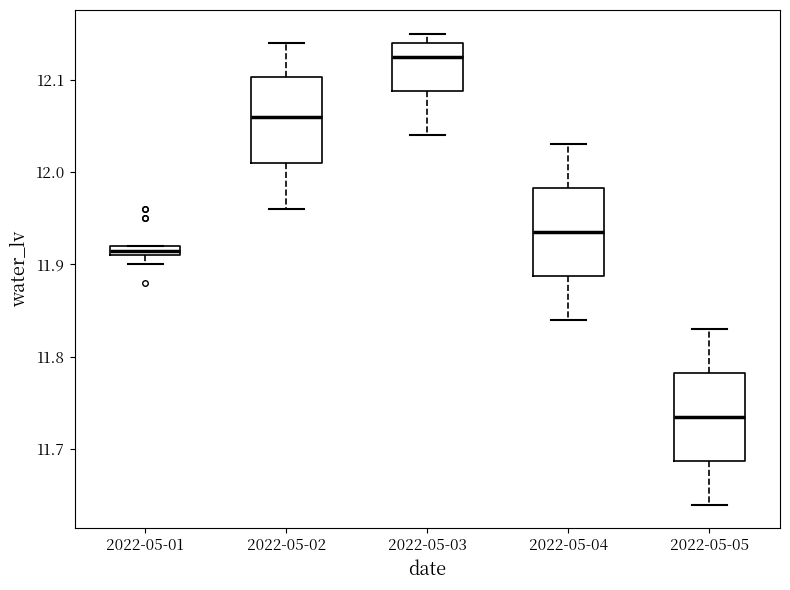

Where is the lower edge of the box for 2022-05-05 on the y-axis? The values are not printed on the chart, so give them approximately, as read against the axis.

11.69